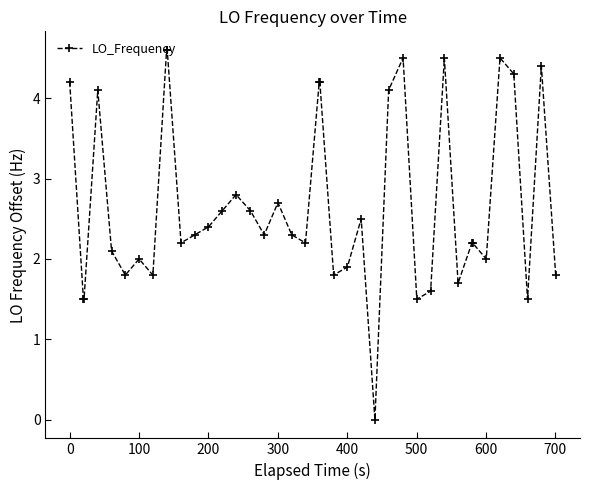

What is the value of the 7th point from the left?

2.0